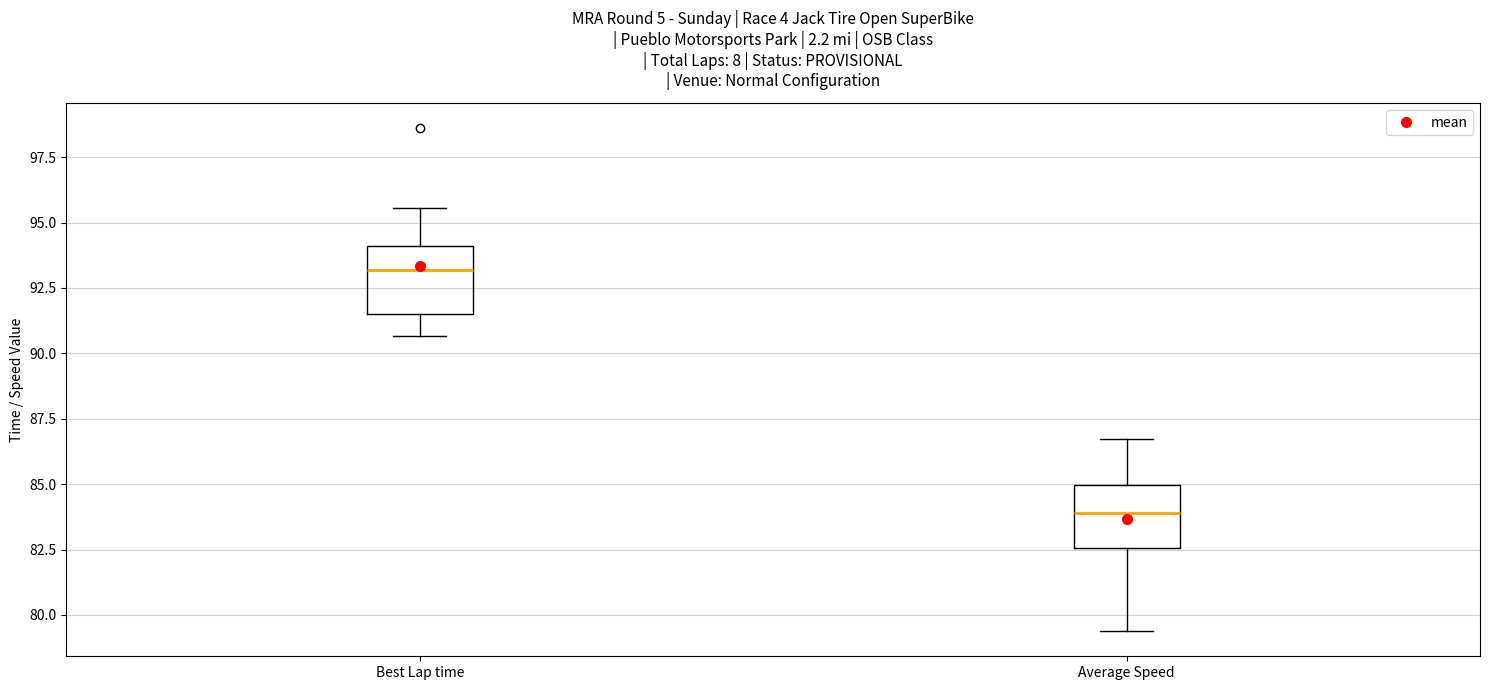

Reading left to right, transcribe this box plot: for each box, give where its median line is, the range the box spans, and where its two whiskers end, as read against the y-axis. The values are not printed on the chart, so give them approximately, as read against the axis.

Best Lap time: median 93.0, box 91.5 to 94.0, whiskers 90.5 to 95.5
Average Speed: median 84.0, box 82.5 to 85.0, whiskers 79.5 to 86.5